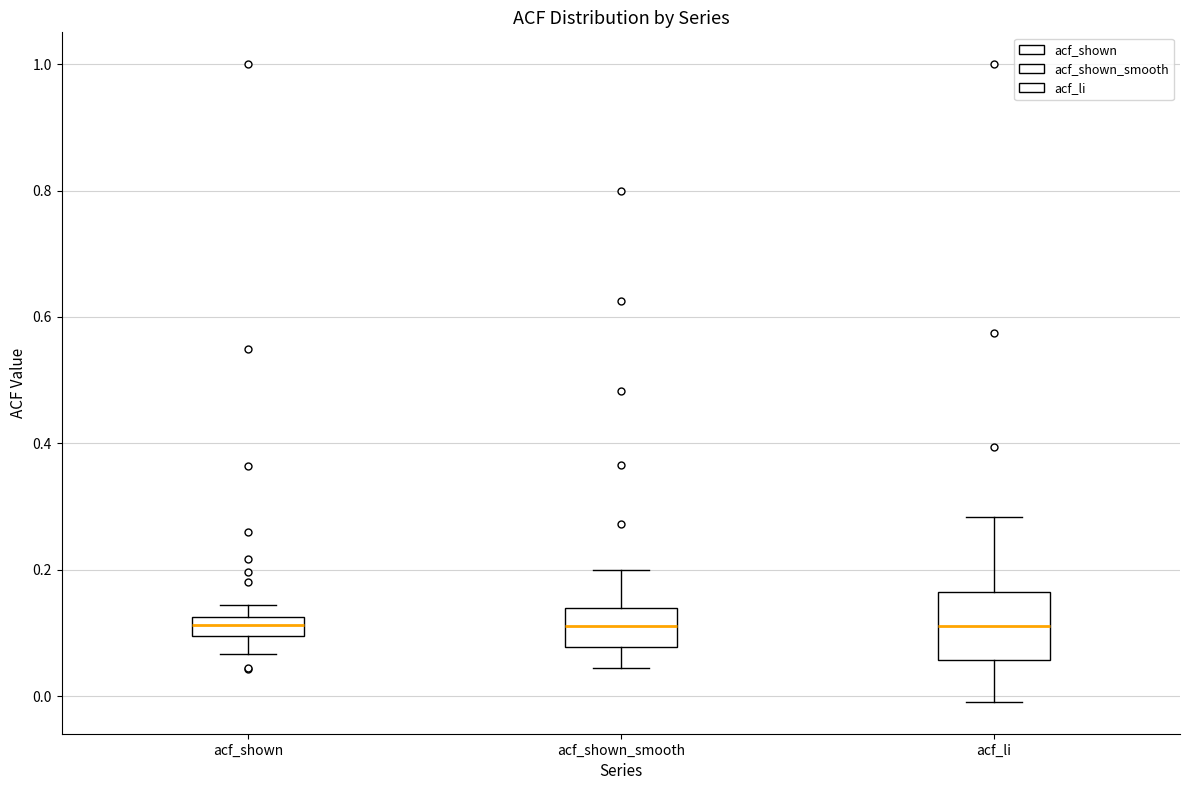

Reading left to right, transcribe this box plot: for each box, give where its median line is, the range the box spans, and where its two whiskers end, as read against the y-axis. The values are not printed on the chart, so give them approximately, as read against the axis.

acf_shown: median 0.12 (inside the box), box 0.10 to 0.12, whiskers 0.06 to 0.14
acf_shown_smooth: median 0.12, box 0.08 to 0.14, whiskers 0.04 to 0.20
acf_li: median 0.12, box 0.06 to 0.16, whiskers 0.00 to 0.28